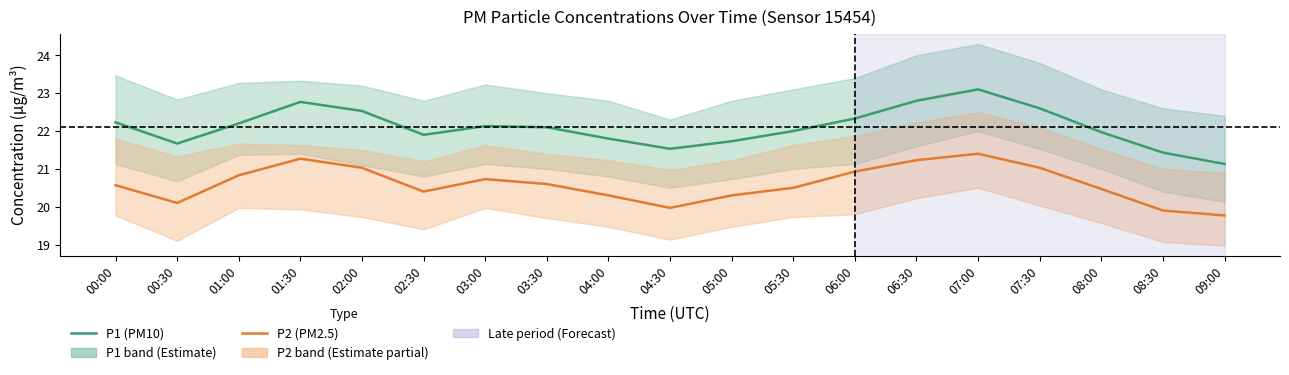

True or false: P1 and P2 cross at least once.

False